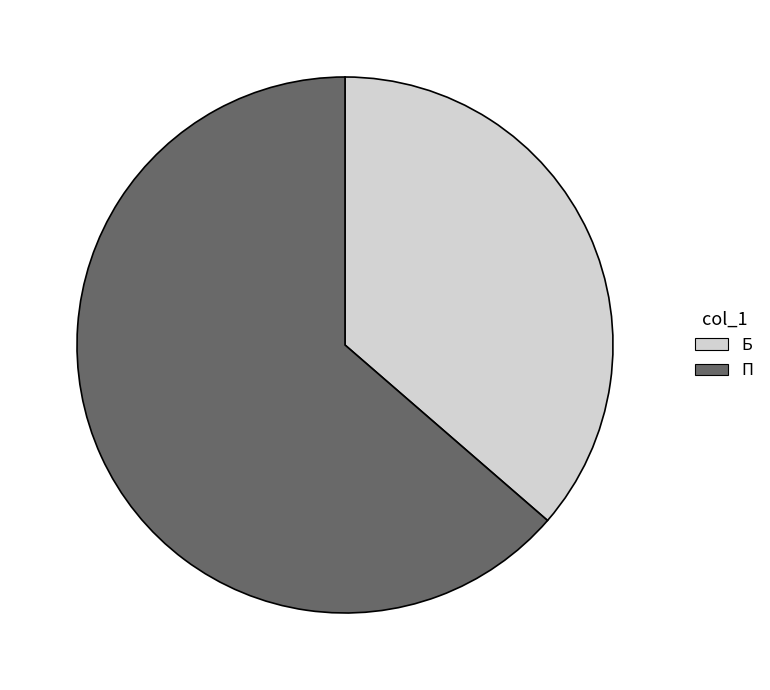

Rank the categories by value from lowest to highest.

Б, П